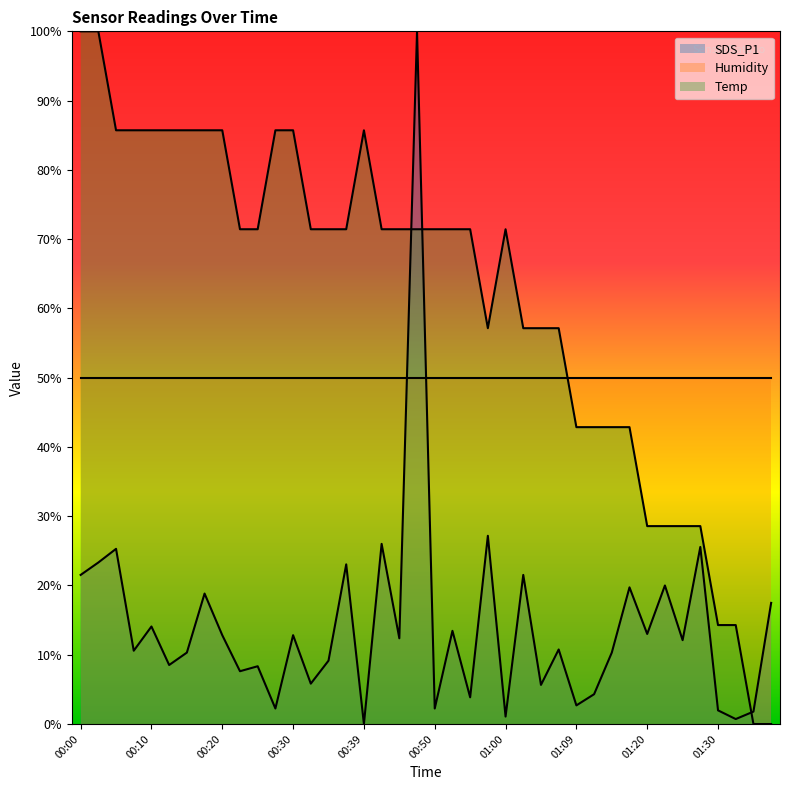

Is the value of Temp at 00:12 greater than the value of SDS_P1 at 00:39?

Yes